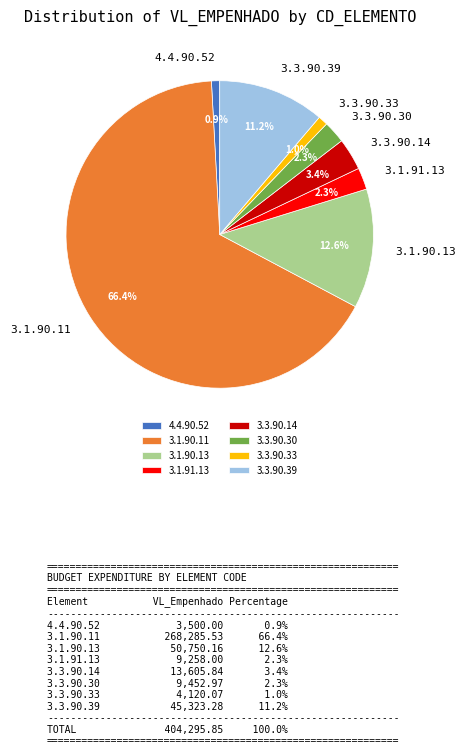

Between 3.1.90.13 and 3.3.90.33, which is larger?

3.1.90.13